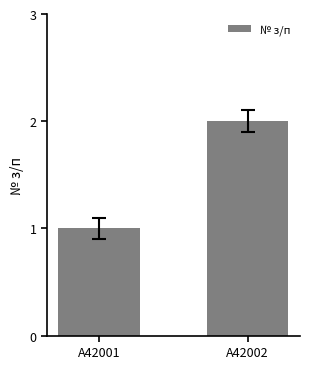

Reading left to right, list all the values displayed in this chart.

A42001=1	A42002=2